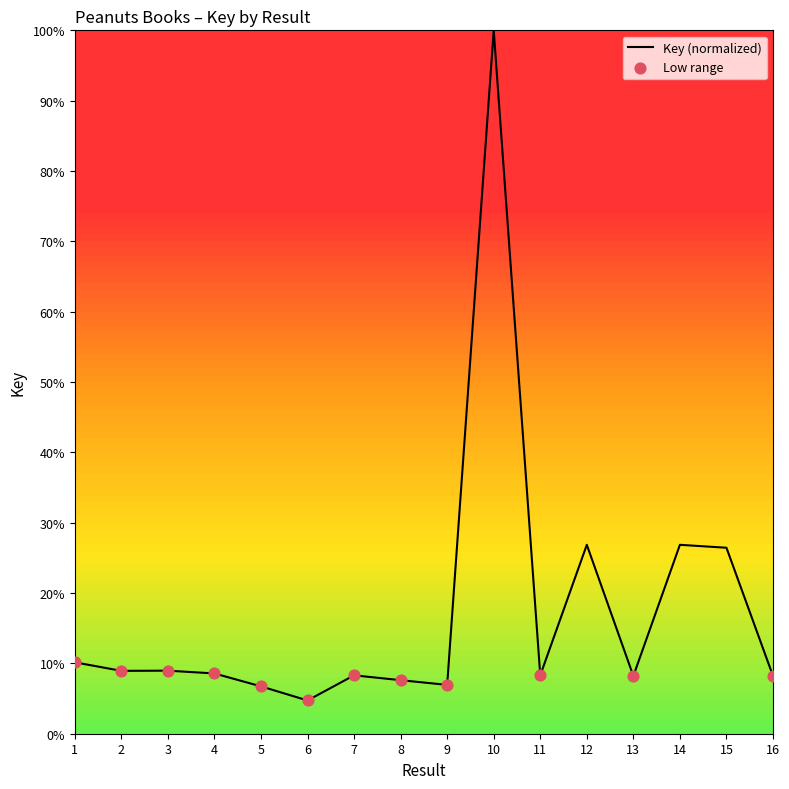

What is the change in value from 9 to 12?

+19.9